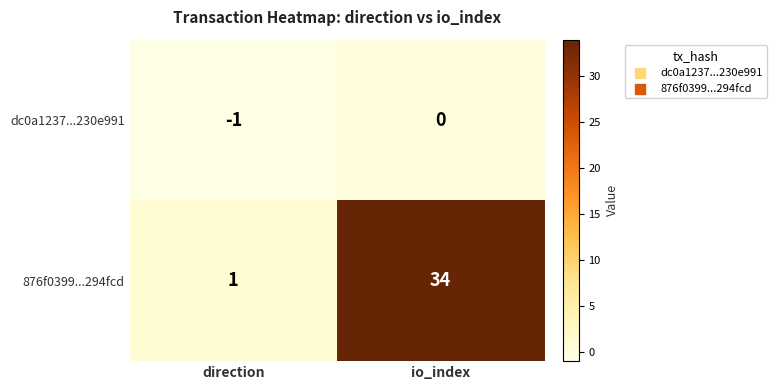

Which series has the largest total across all categories?

876f0399...294fcd